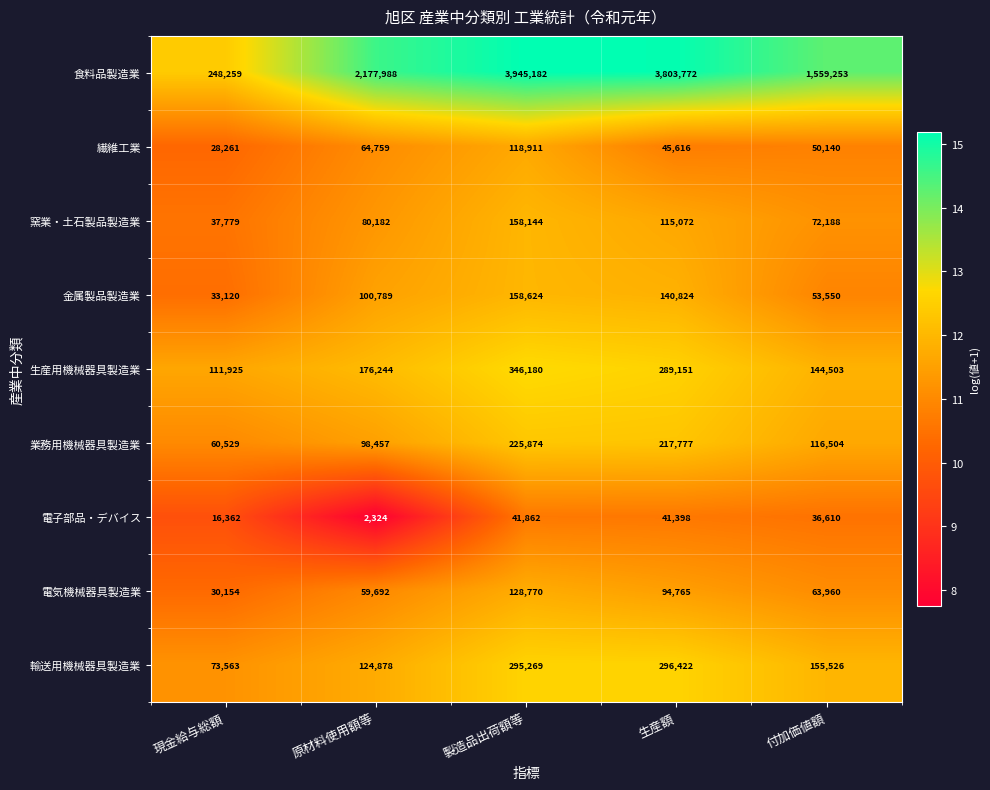

Where is 電子部品・デバイス nearest to the value 22093?

現金給与総額